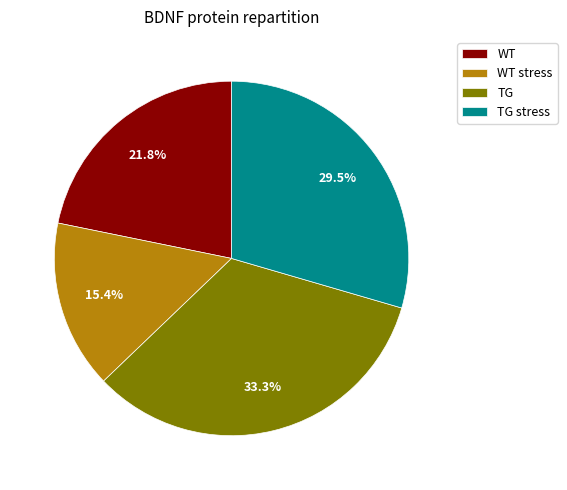

What is the ratio of the value at WT stress to the value at TG?

0.5